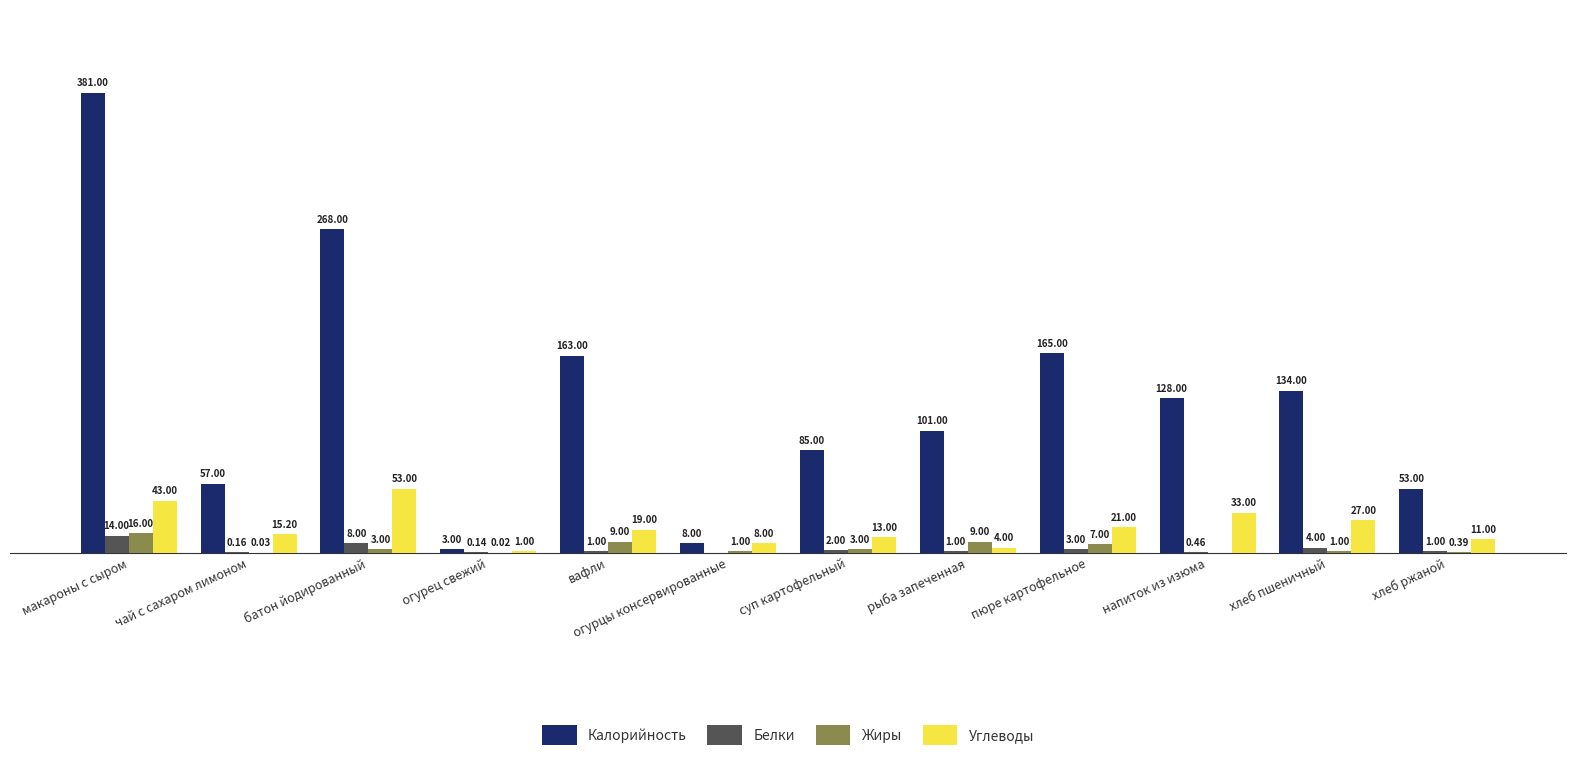

Is the value of Жиры at суп картофельный greater than the value of Калорийность at огурцы консервированные?

No